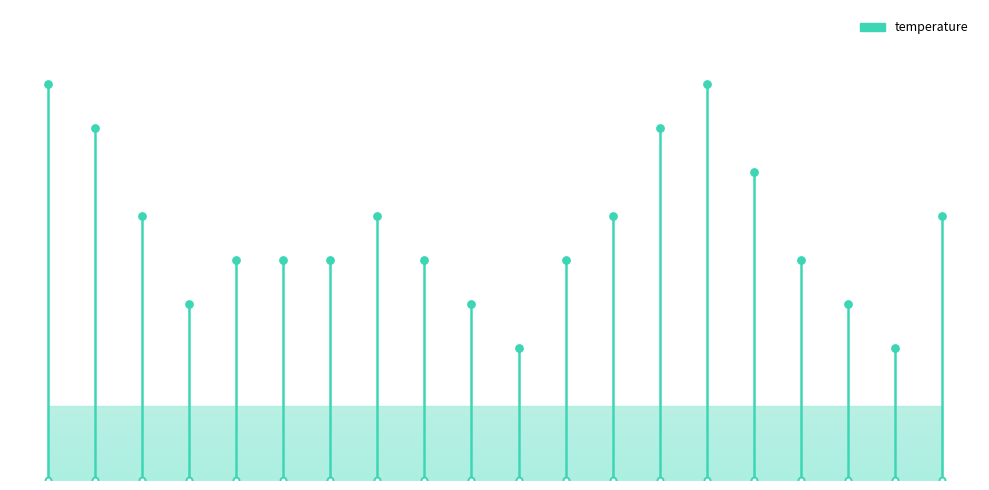

What is the change in value from 01:07 to 04:57?

-1.8